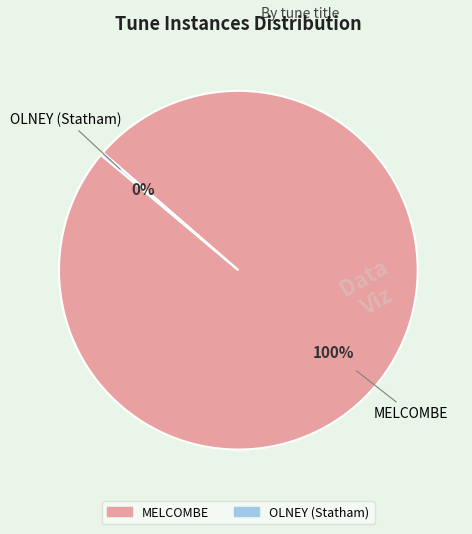

Which category accounts for the majority?

MELCOMBE